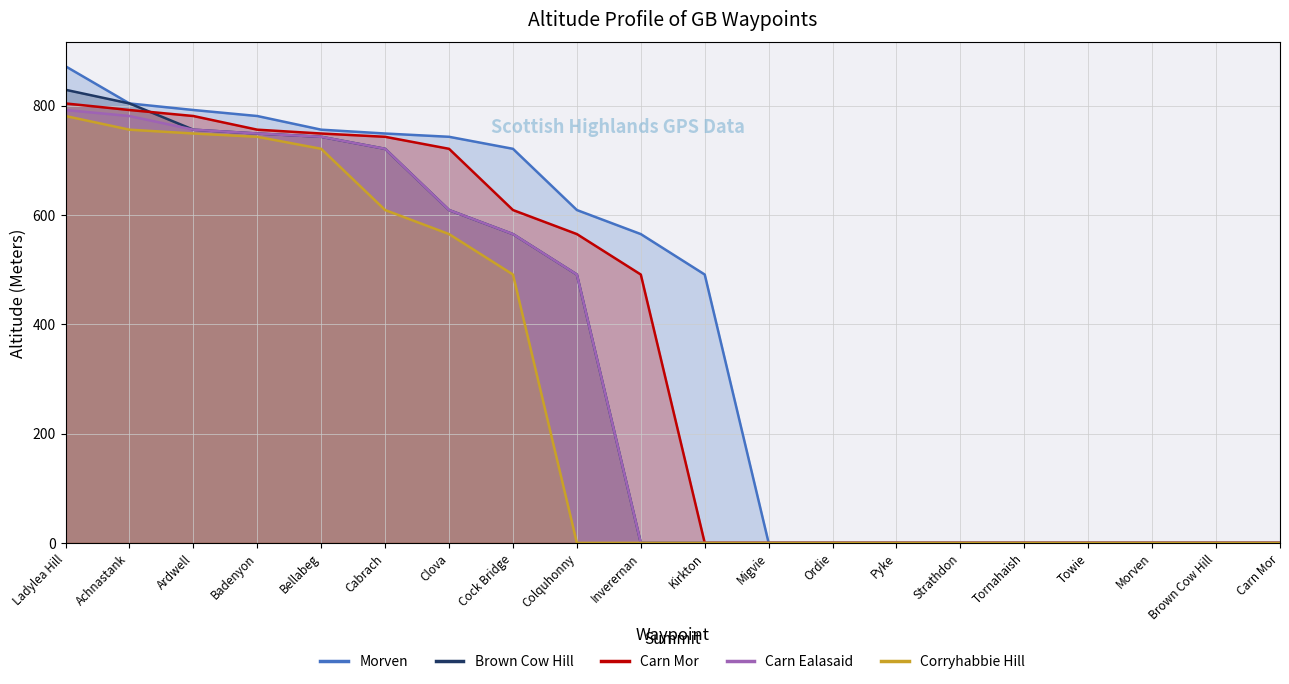

What is the average value of the Carn Ealasaid series?

310